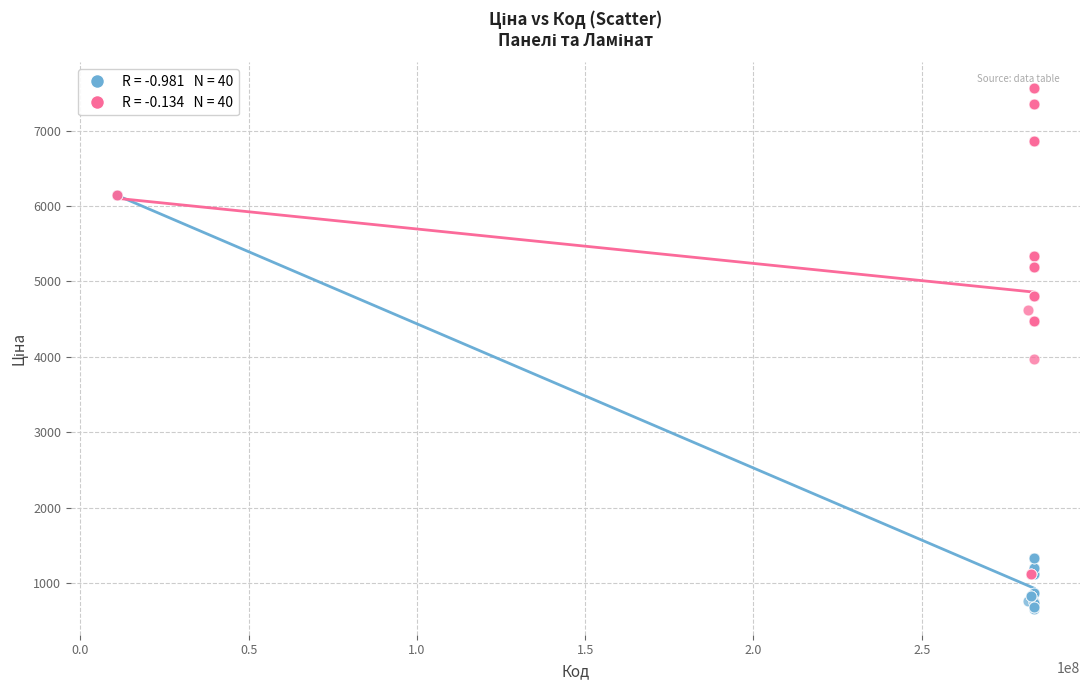

Across all series, what Y value is closest to 4111?

3975.6